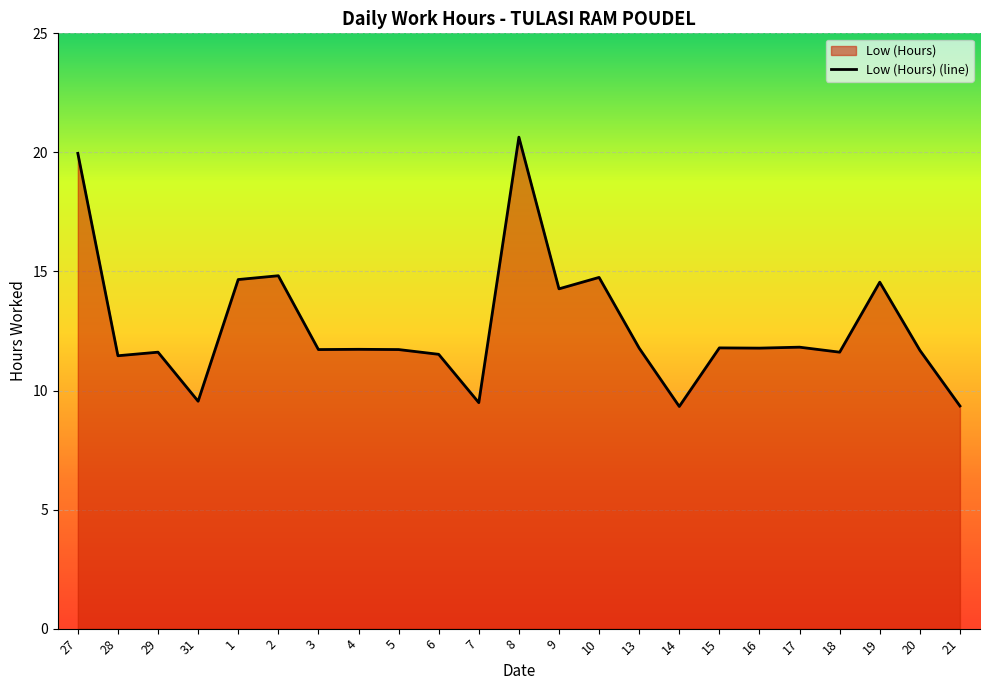

What value does the data have at 28?

11.5